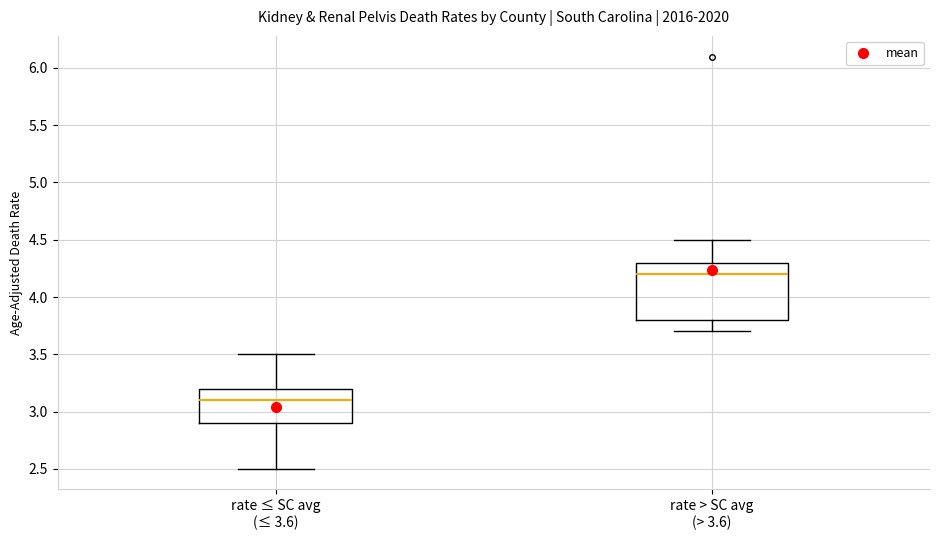

Where does the lower whisker of the box for rate ≤ SC avg (≤ 3.6) end on the y-axis? The values are not printed on the chart, so give them approximately, as read against the axis.

2.5